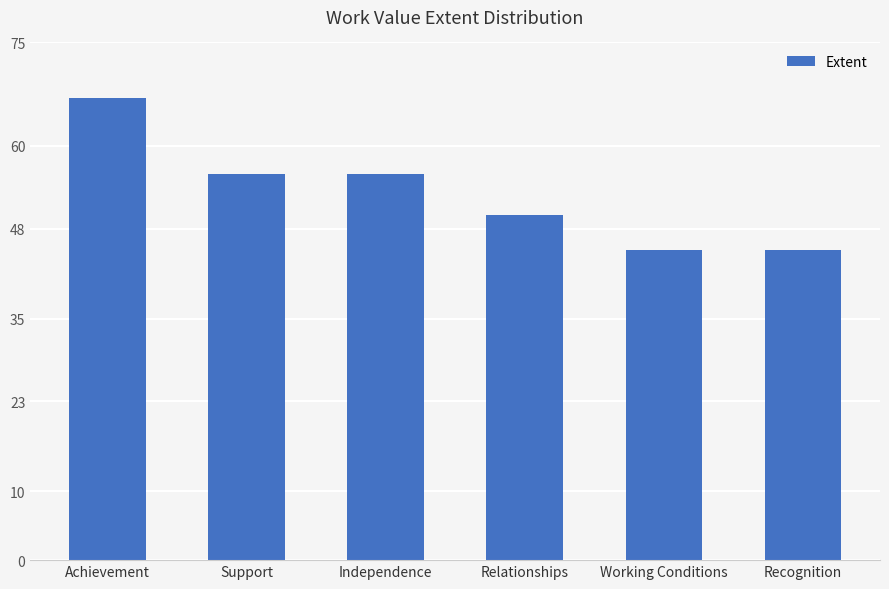

Approximately how many times larger is the value at Independence compared to Achievement?

0.8